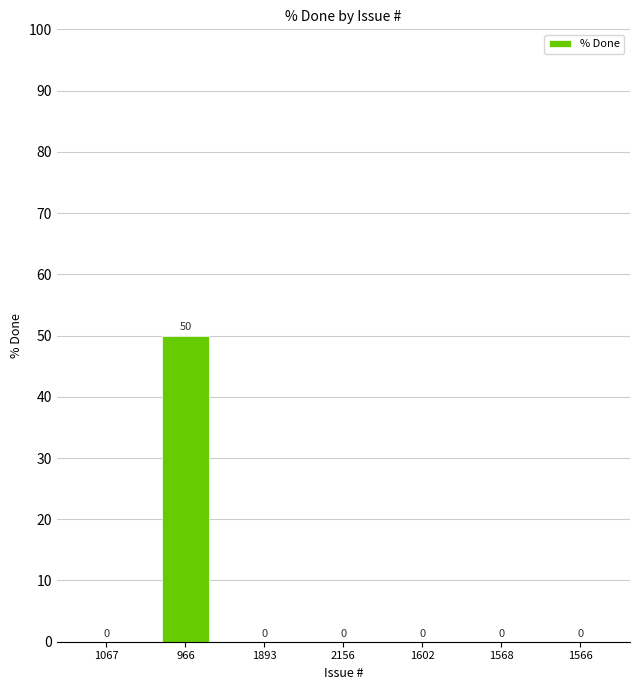

What is the average value?

7